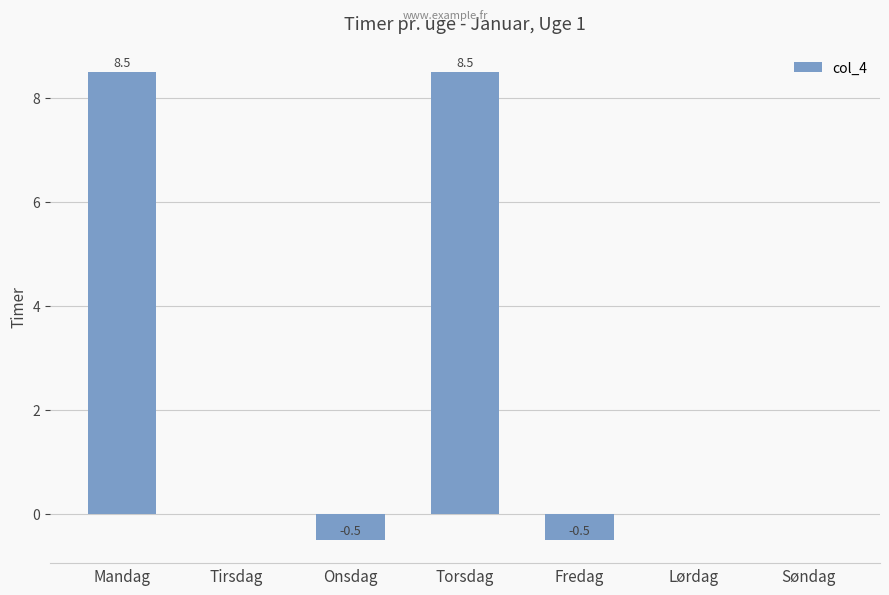

The value at Lørdag is 3.9. True or false?

False